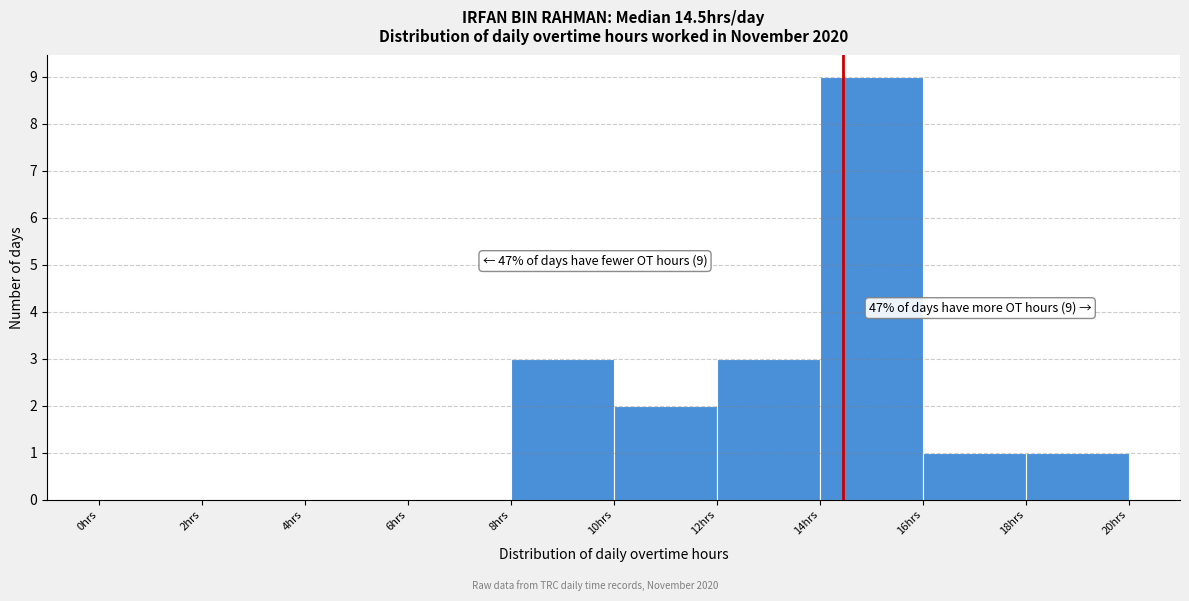

Over which range of the x-axis is the bar tallest?

14 to 16